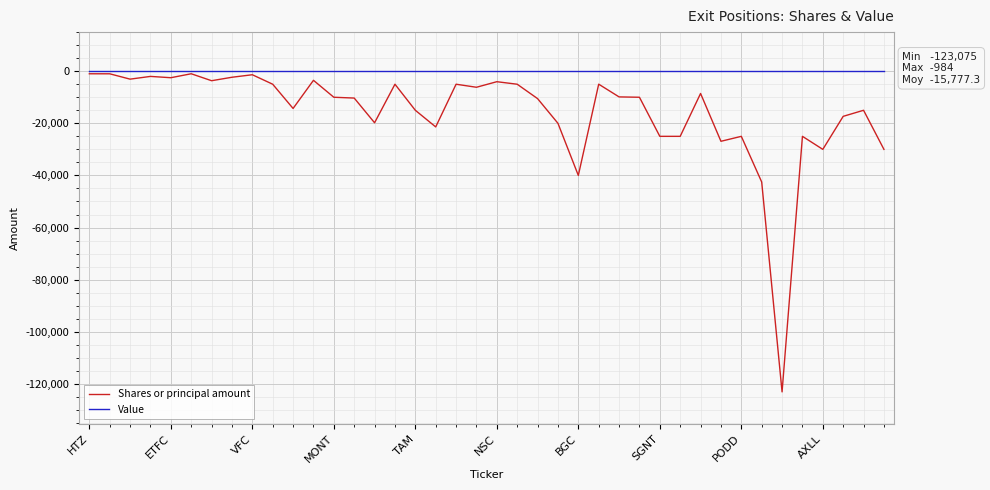

What is the smallest value displayed?

-123075